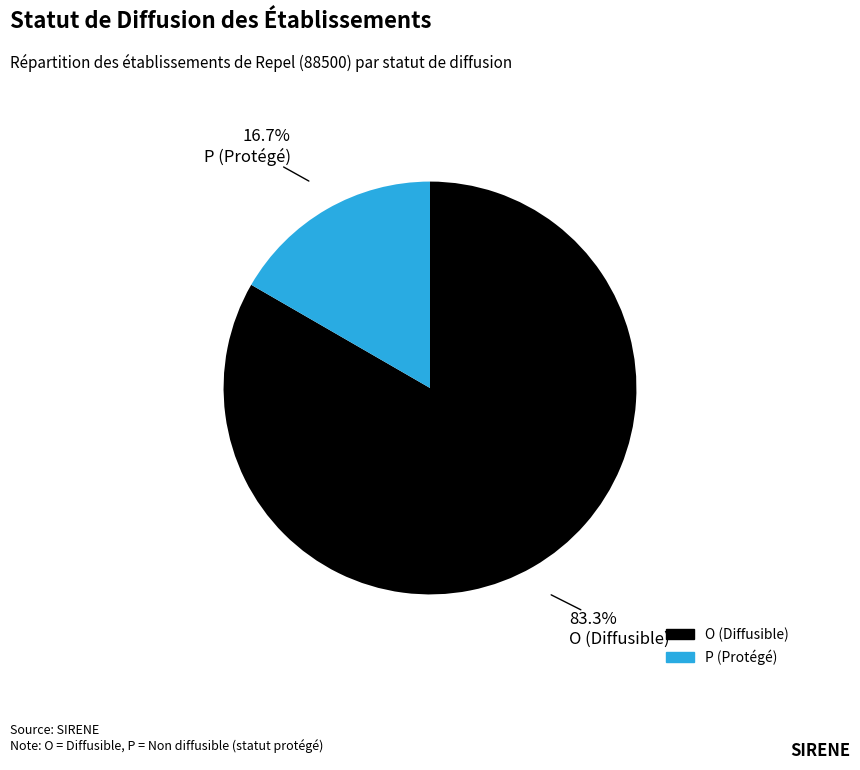

Between P and O, which is larger?

O